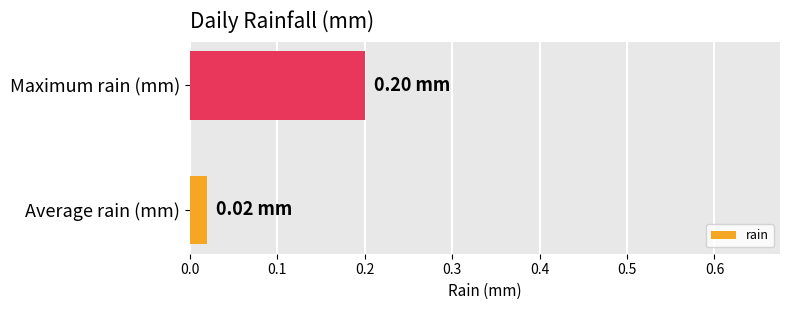

Rank the categories by value from lowest to highest.

Average rain (mm), Maximum rain (mm)